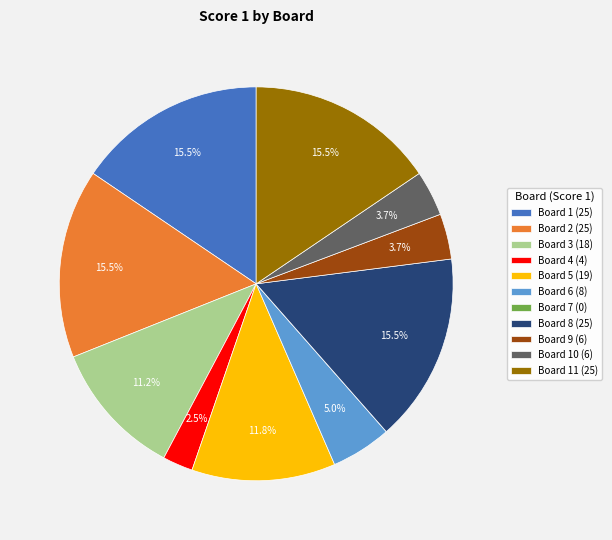

What percentage do Board 4 (4) and Board 6 (8) together represent?

7.5%